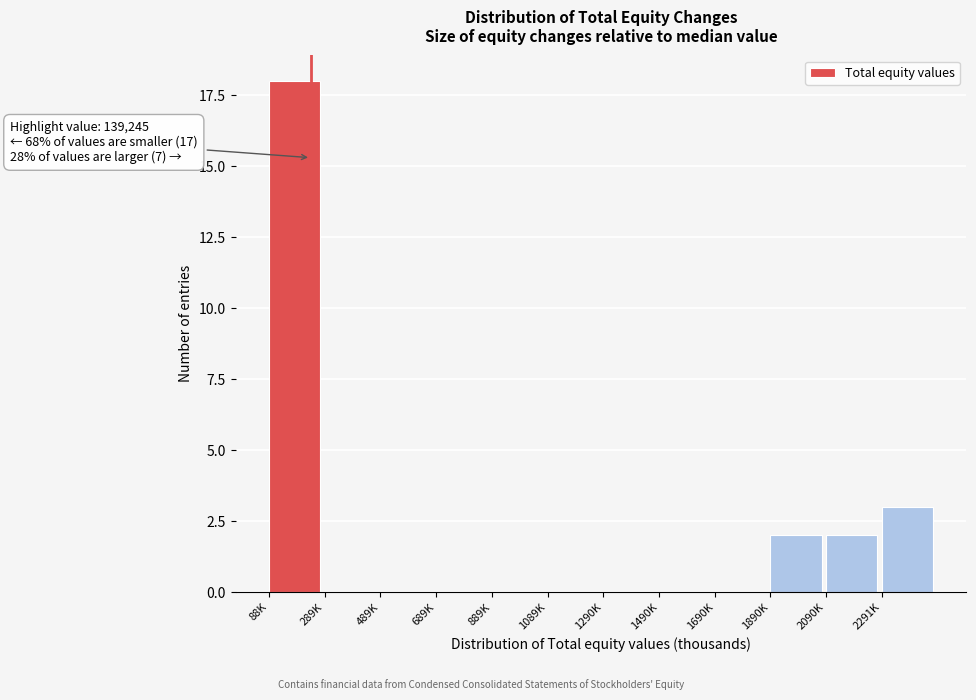

Reading right to left, what are all the values shown in this chart?

2291K=3	2090K=2	1890K=2	1690K=0	1490K=0	1290K=0	1089K=0	889K=0	689K=0	489K=0	289K=0	88K=18